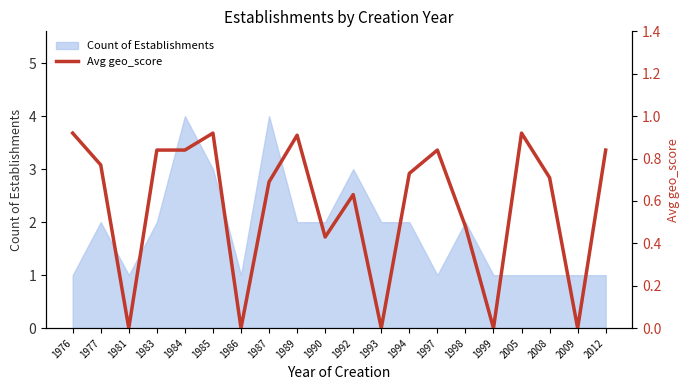

How many points are lower than both their immediate neighbors (excluding endpoints)?

6